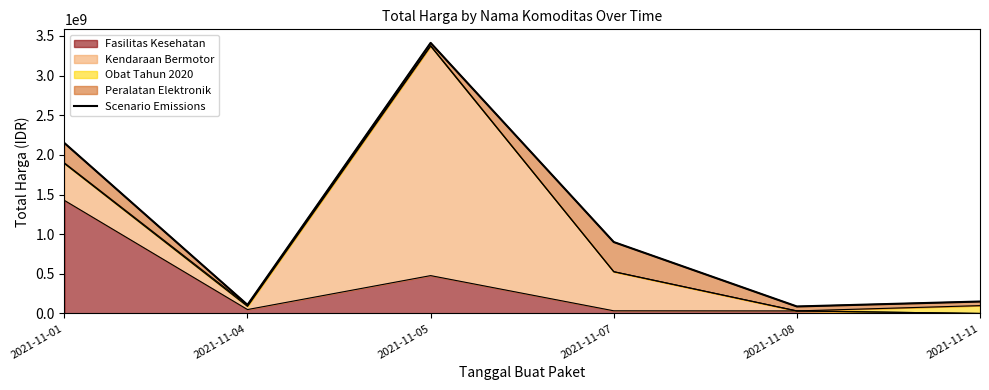

Where is Fasilitas Kesehatan nearest to the value 713222887?

2021-11-05